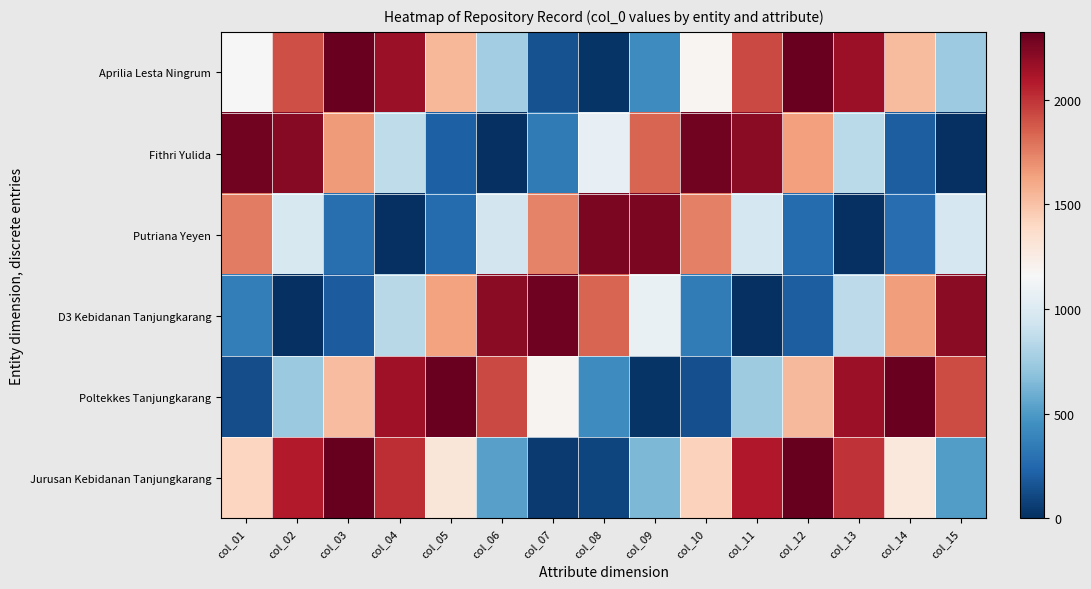

At how many categories does at least one series exceed 1882?

15